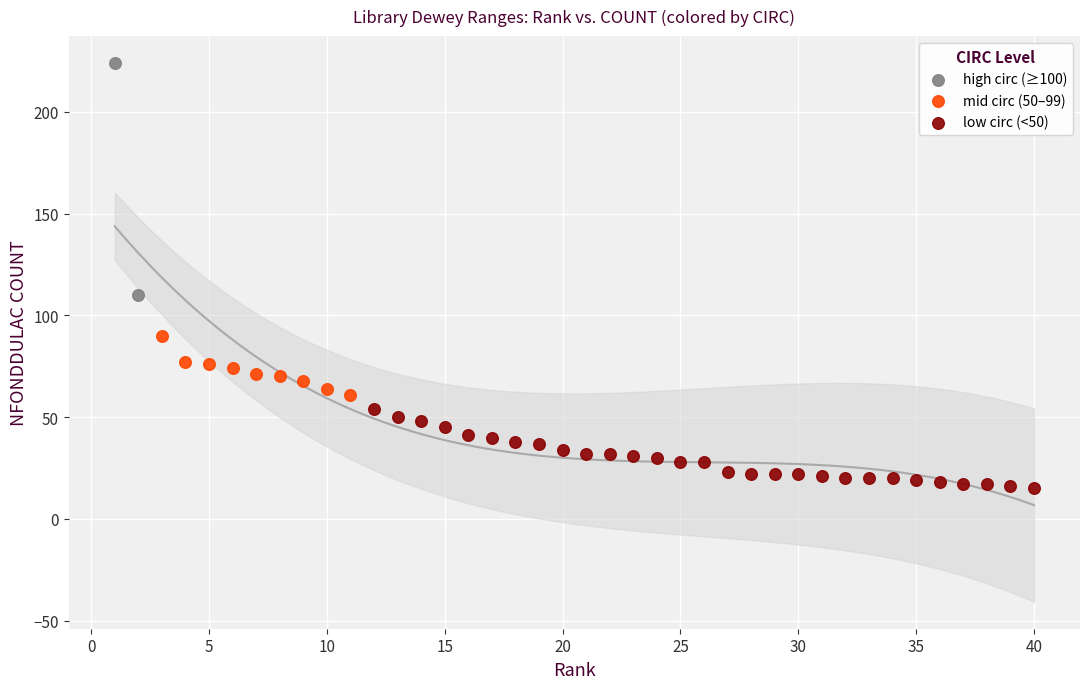

What are all the series names shown in the legend?

high circ (≥100), mid circ (50–99), low circ (<50)